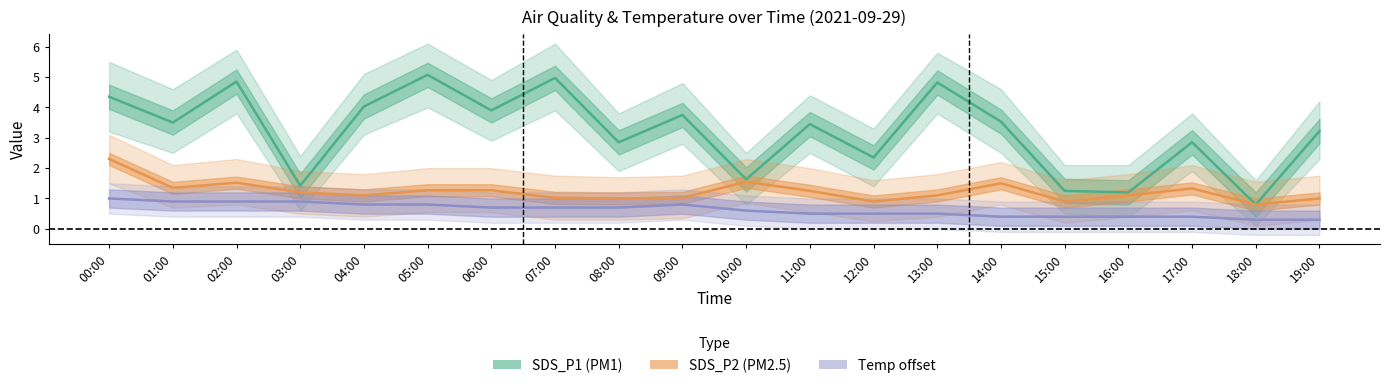

The SDS_P1_line series shows 5.4 at 11:00. True or false?

False